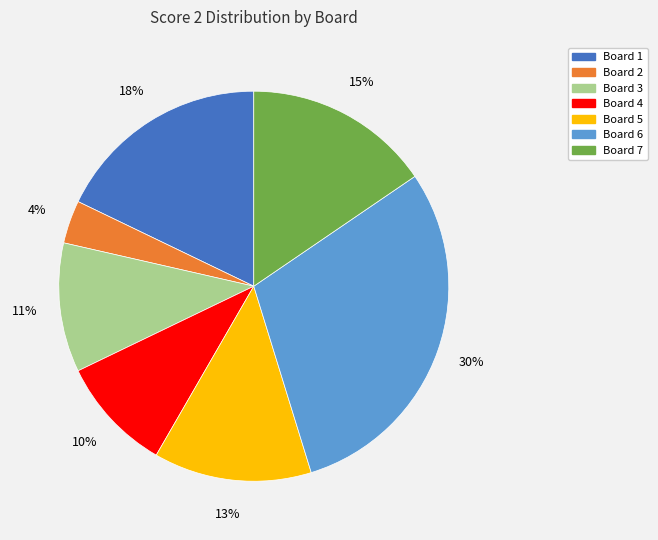

To the nearest percent, what is the average slice percentage?

14%